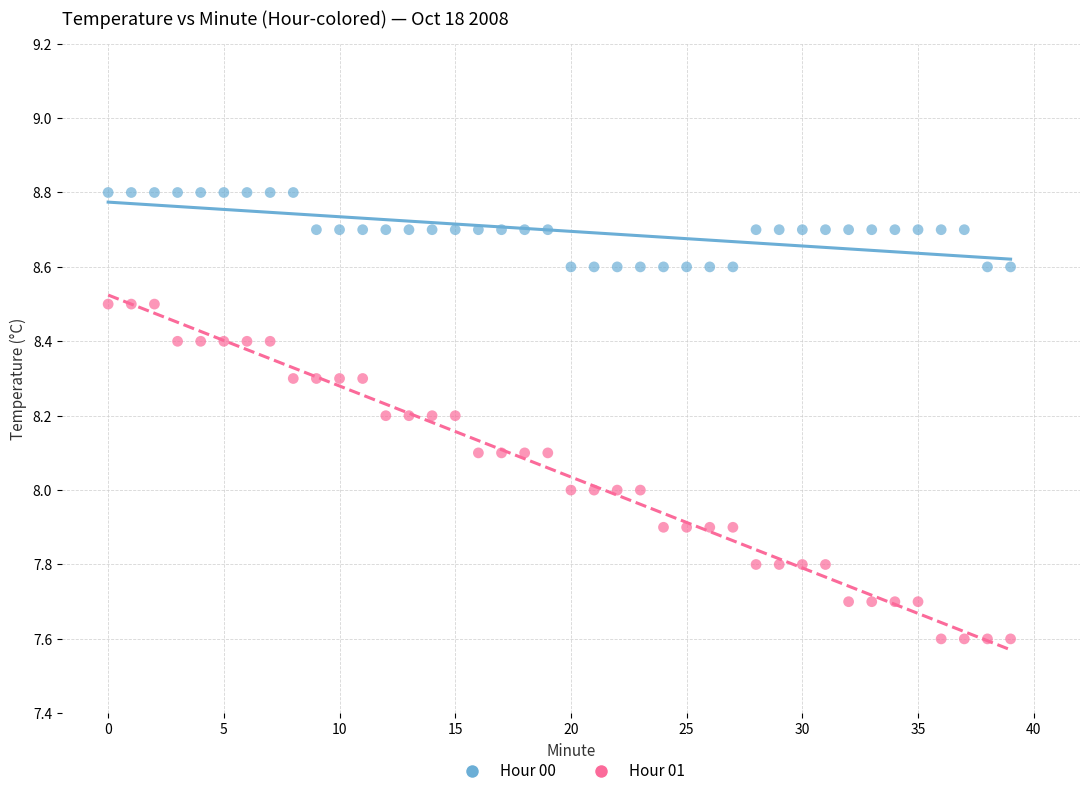

What are all the series names shown in the legend?

Hour 00, Hour 01